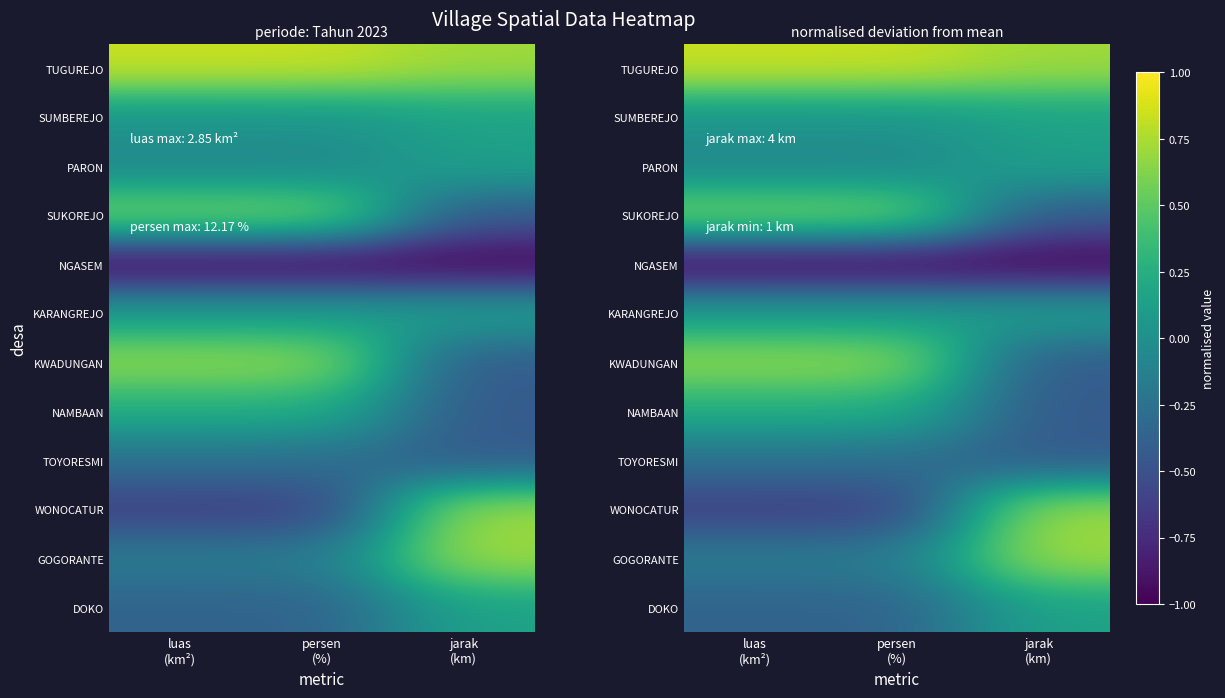

At persen (%), list the series in order from largest to smallest.

TUGUREJO, KWADUNGAN, SUKOREJO, NAMBAAN, KARANGREJO, SUMBEREJO, PARON, GOGORANTE, TOYORESMI, DOKO, WONOCATUR, NGASEM